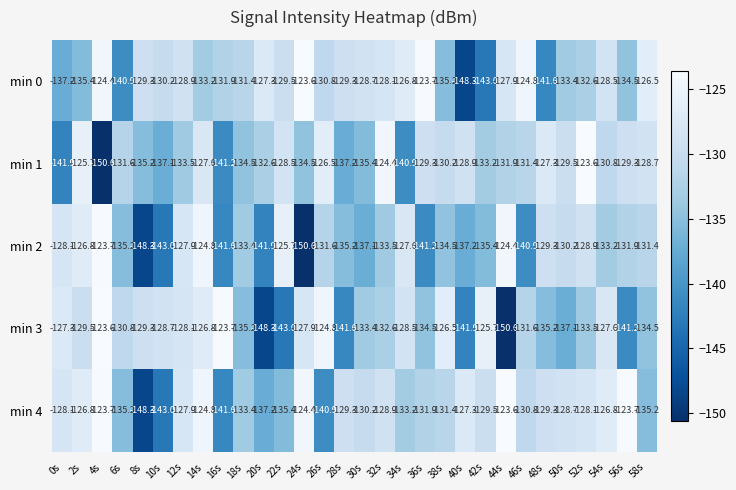

Which series changed the most between 28s and 40s?

min 0